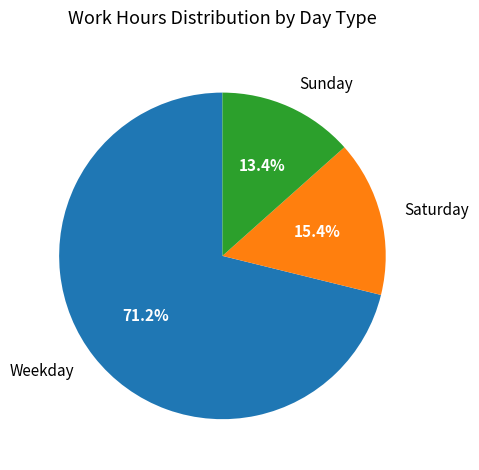

Which category has the smallest portion of the pie?

Sunday